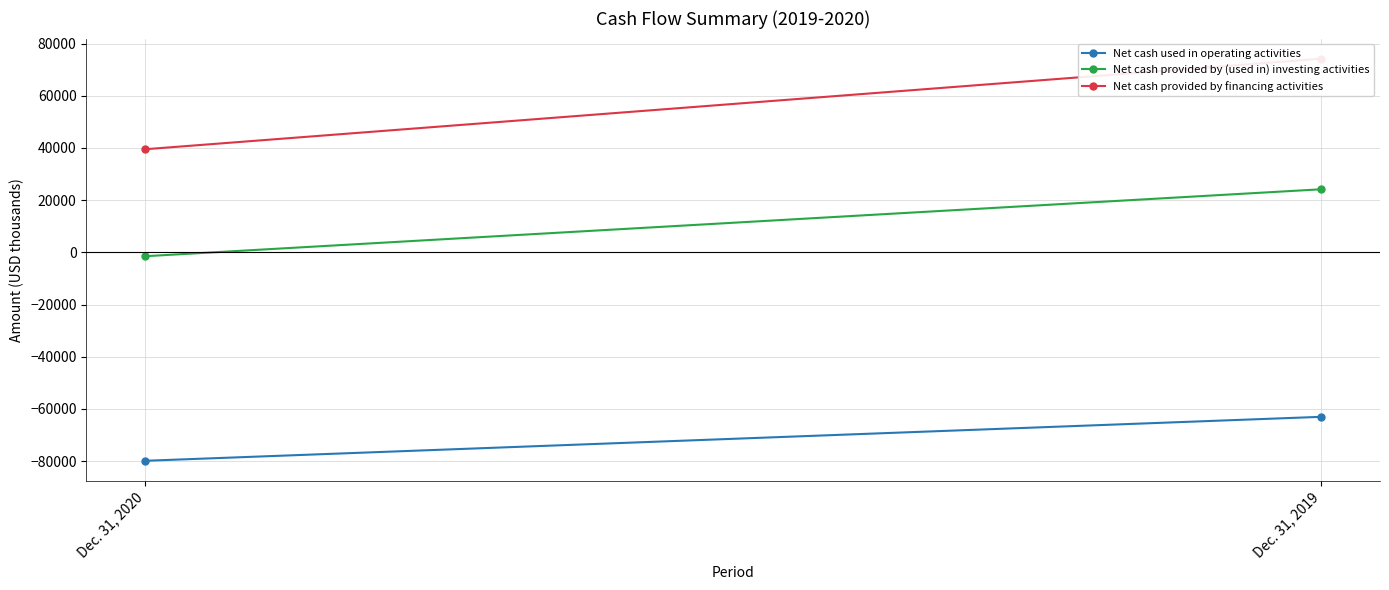

Which label corresponds to the smallest value in the chart?

Dec. 31, 2020